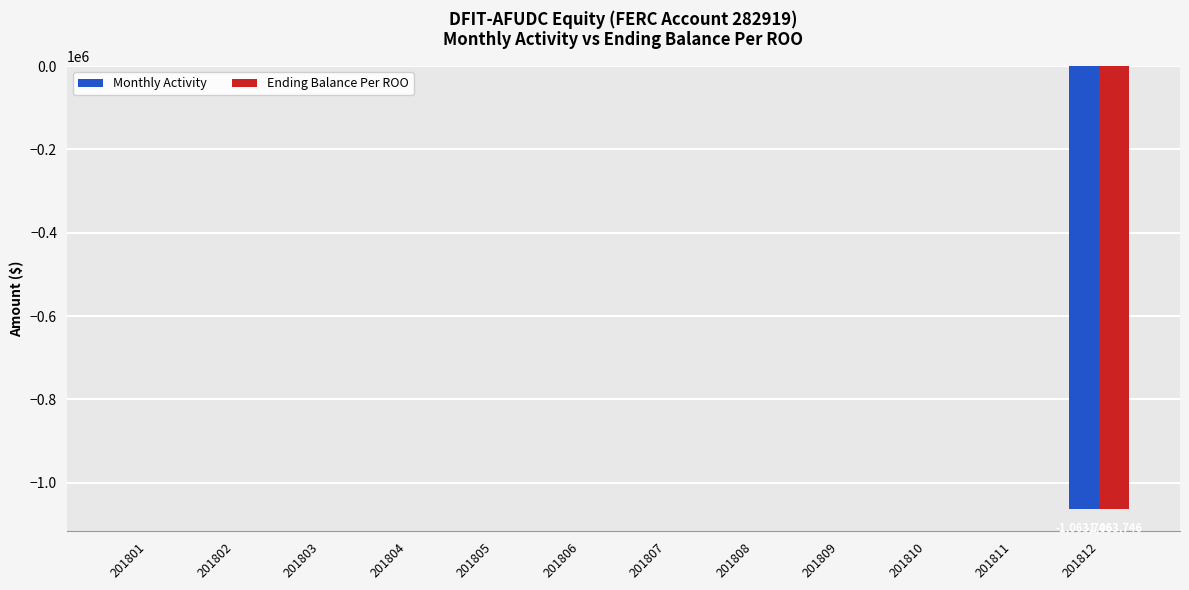

True or false: Ending Balance Per ROO has a value of 0 at 201804.

True